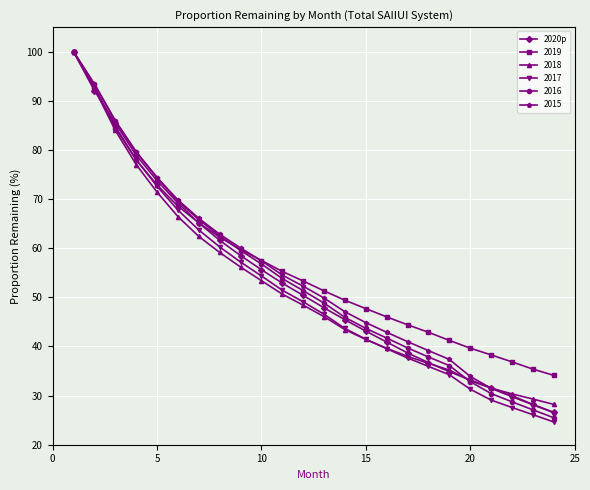

What is the value of the 2020p point at the 16th from the left?

40.9